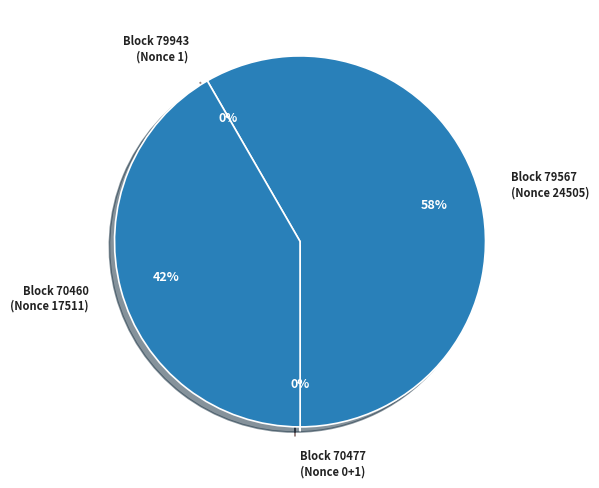

To the nearest percent, what percentage of the pie is 70460?

42%